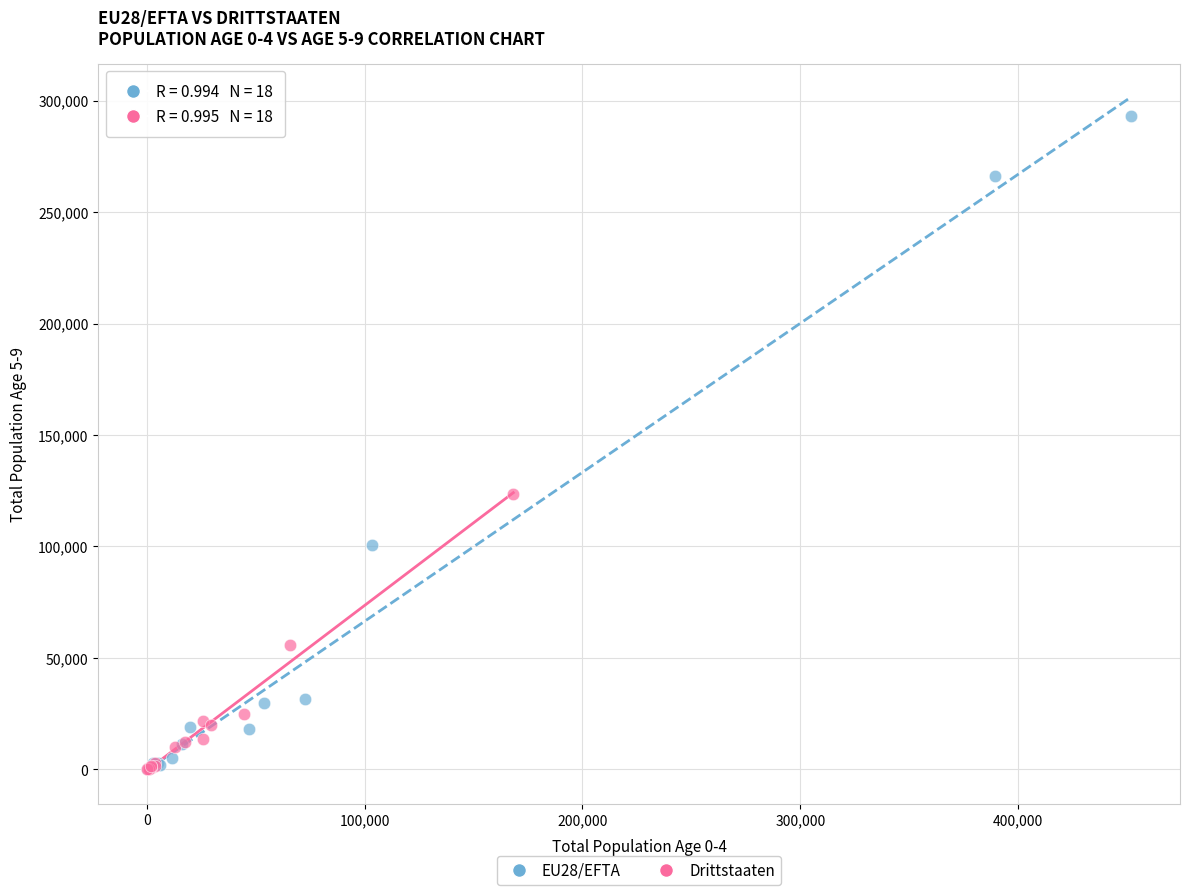

Which series has the largest Y range (max minus min)?

EU28/EFTA